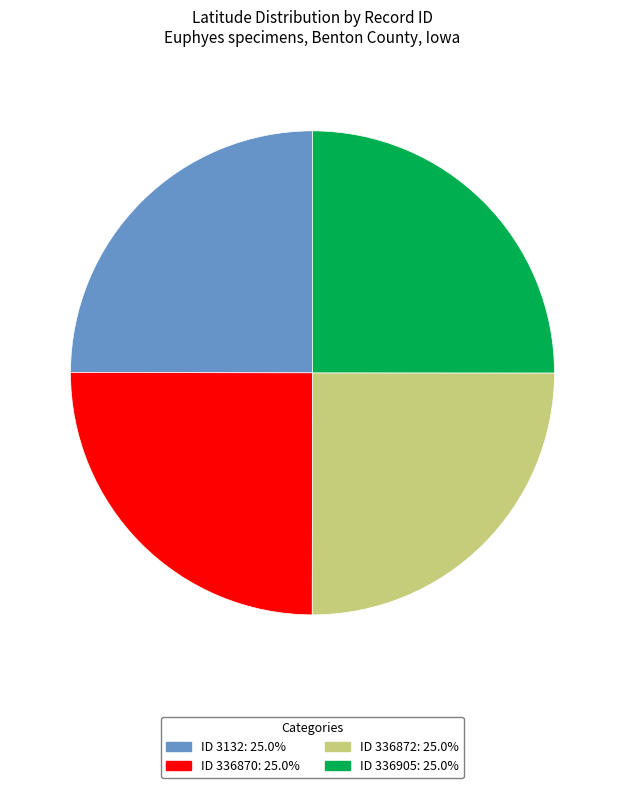

Is there any slice that represents more than half of the pie?

No